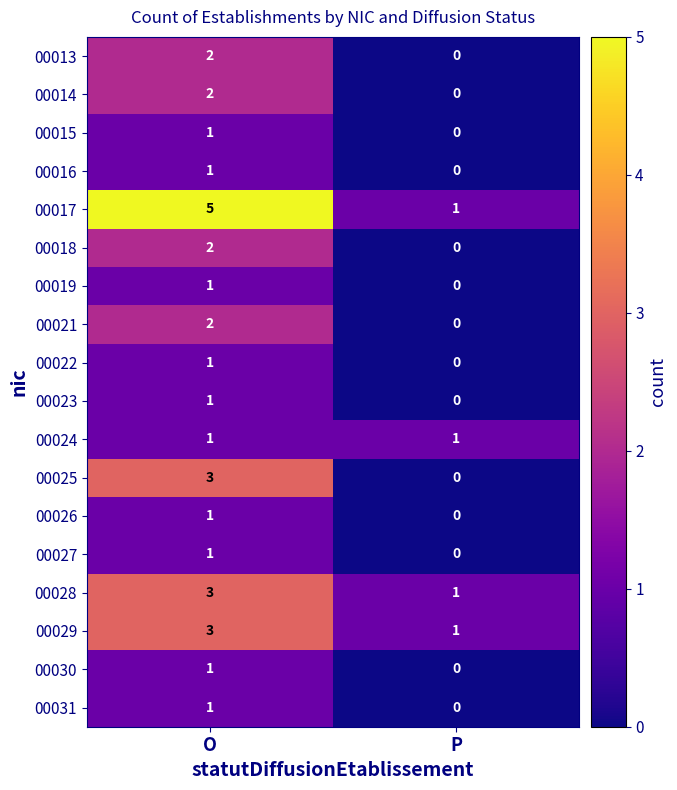

Which series changed the most between O and P?

00017